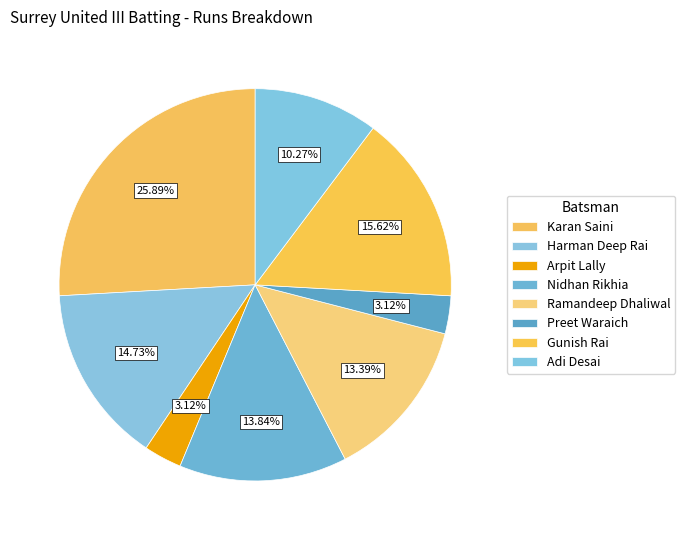

To the nearest percent, what portion does Ramandeep Dhaliwal represent?

13%